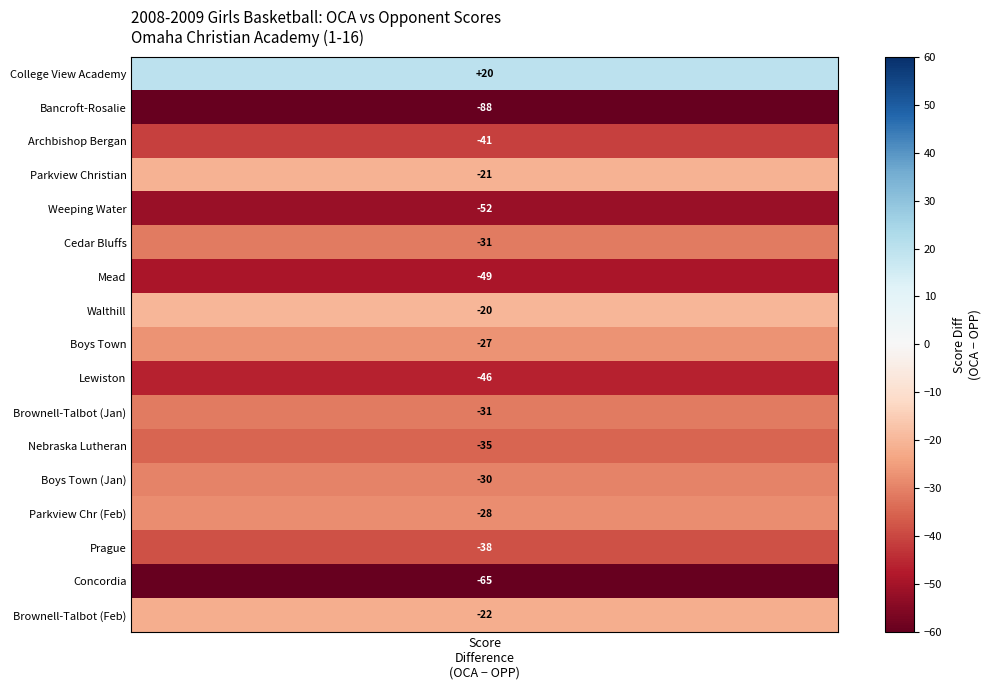

The value of Concordia at 1 is 129. True or false?

False